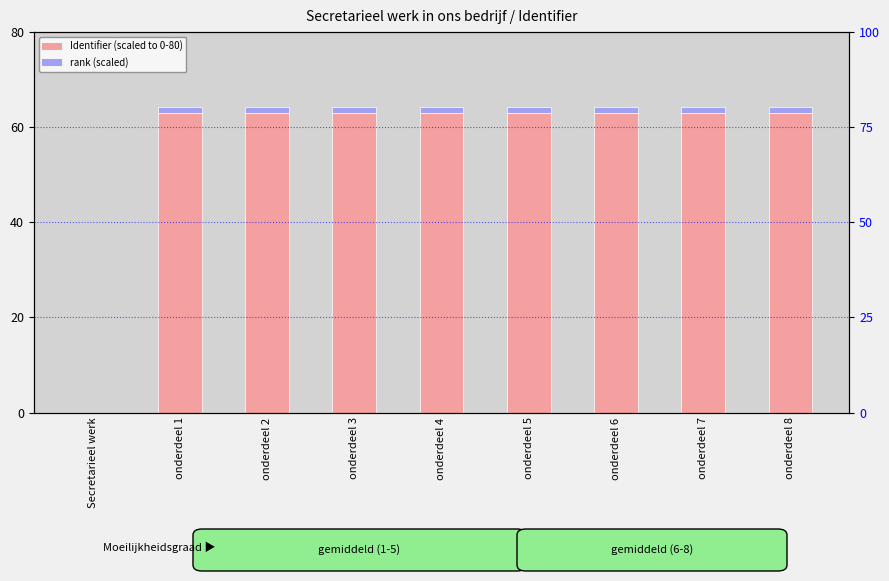

Count the rank (scaled) values in the range 1 to 2.

8